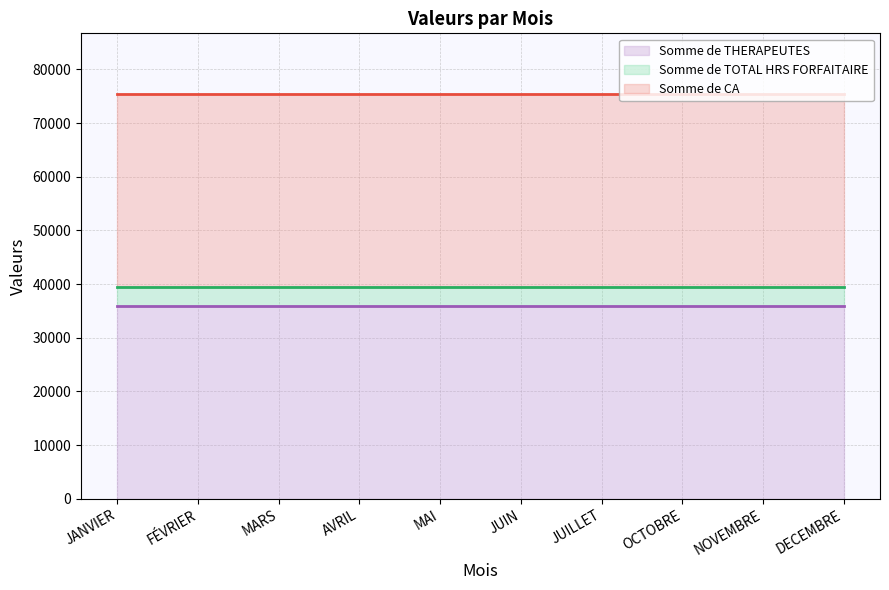

True or false: Somme de TOTAL HRS FORFAITAIRE (line) and Somme de CA (line) cross at least once.

False